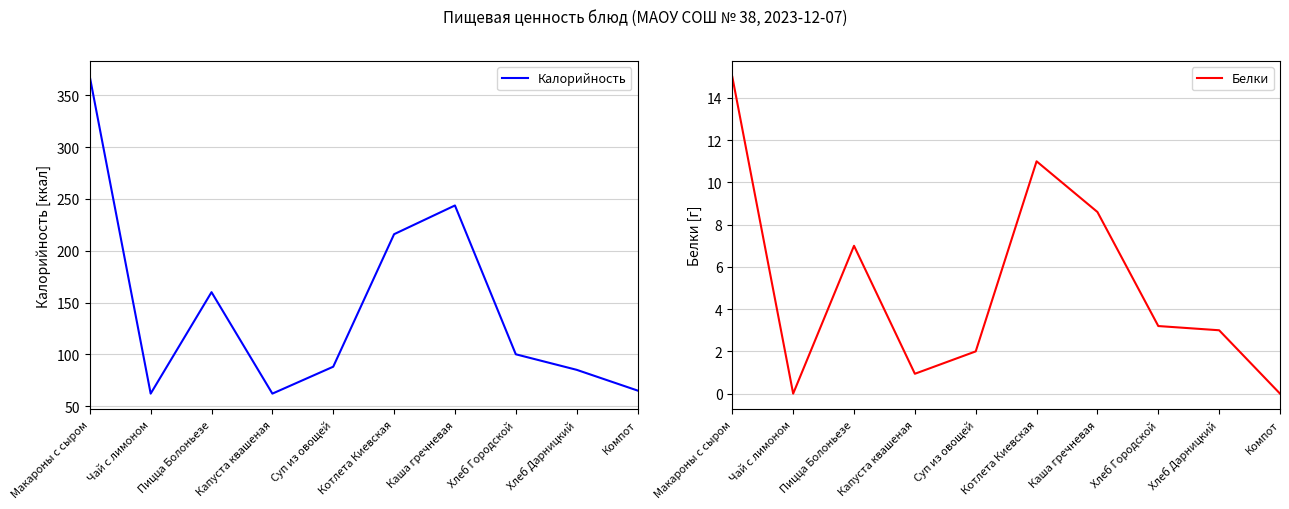

How many categories are shown in the chart?

10